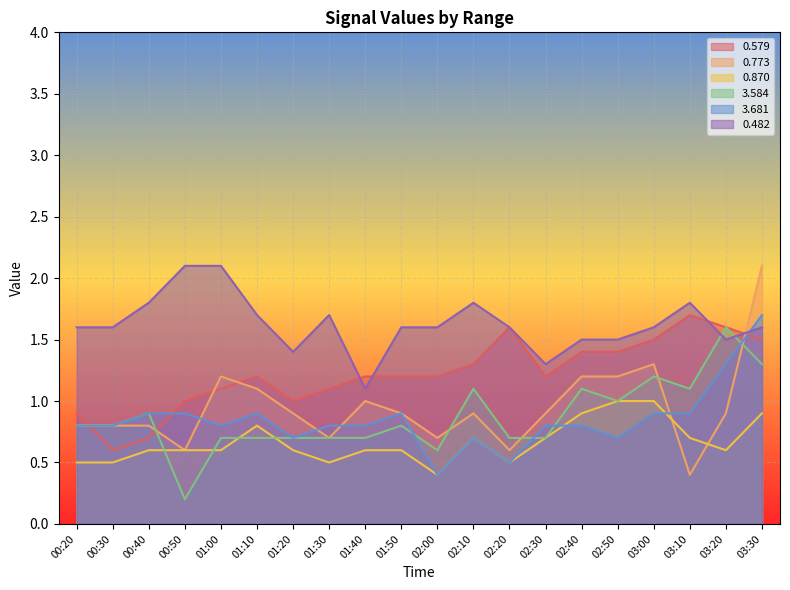

What is the average value of the 0.579 series?

1.2